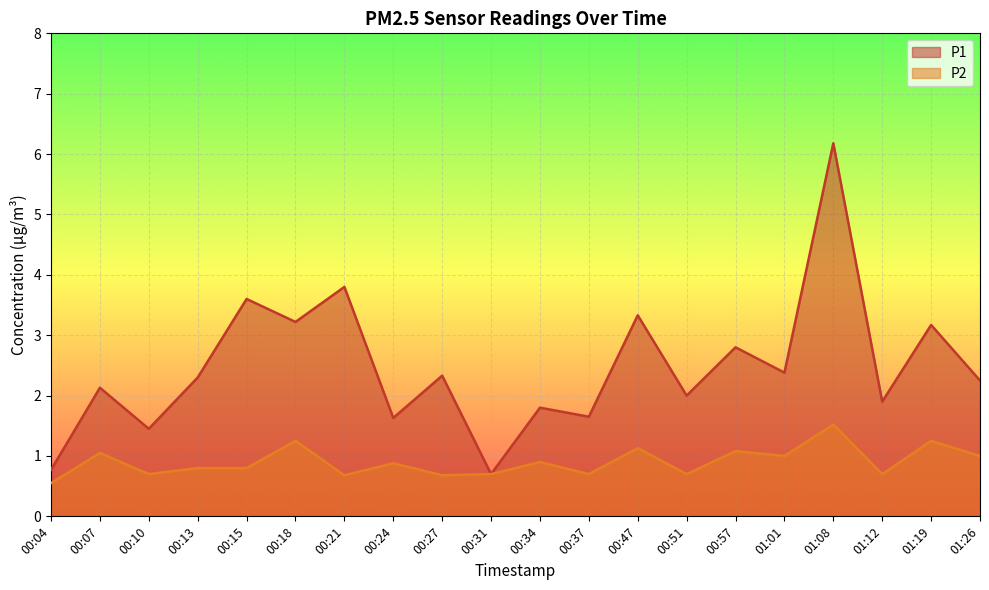

At 00:10, list the series in order from largest to smallest.

P1, P2